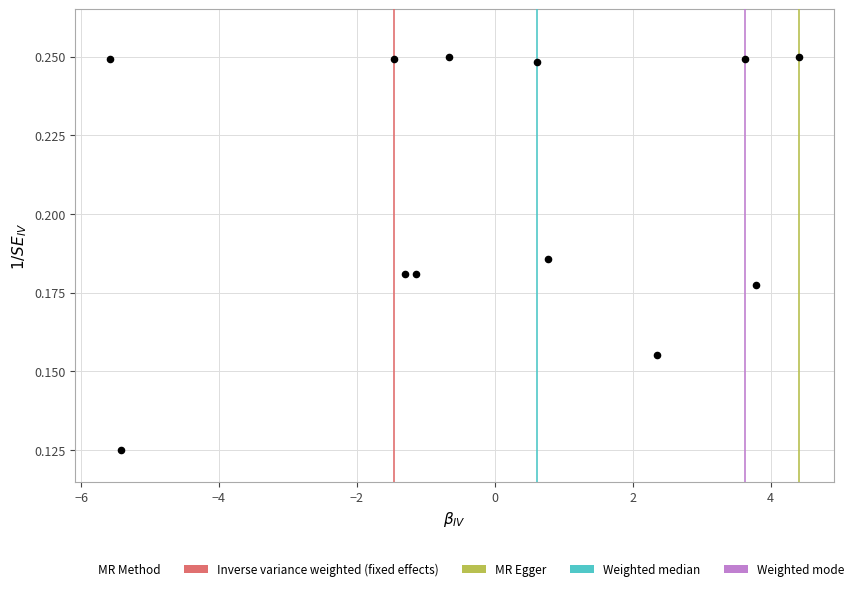

What is the range of X values (max minus min)?

10.0